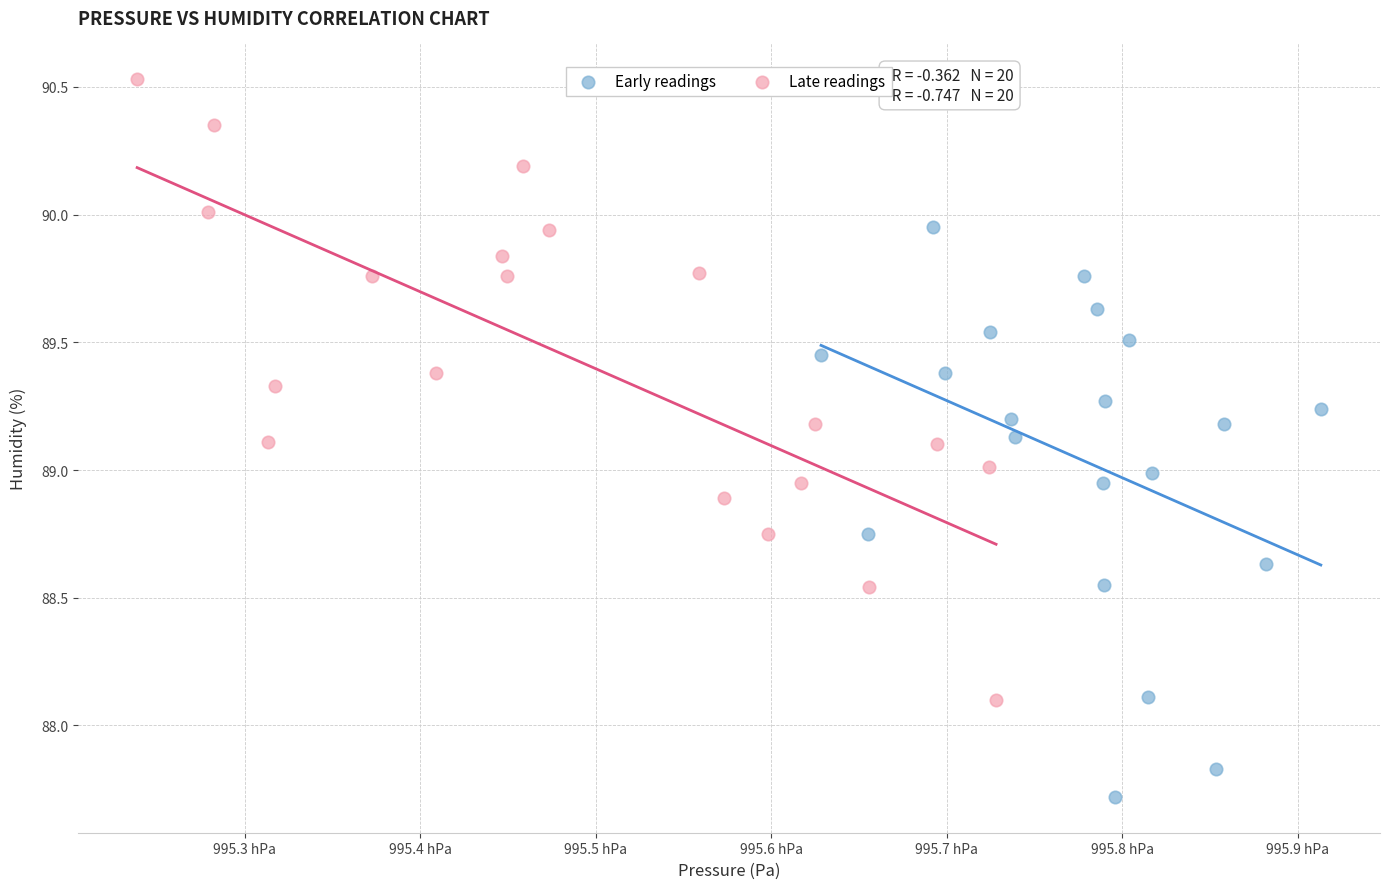

Which series contains the highest Y value?

Late readings